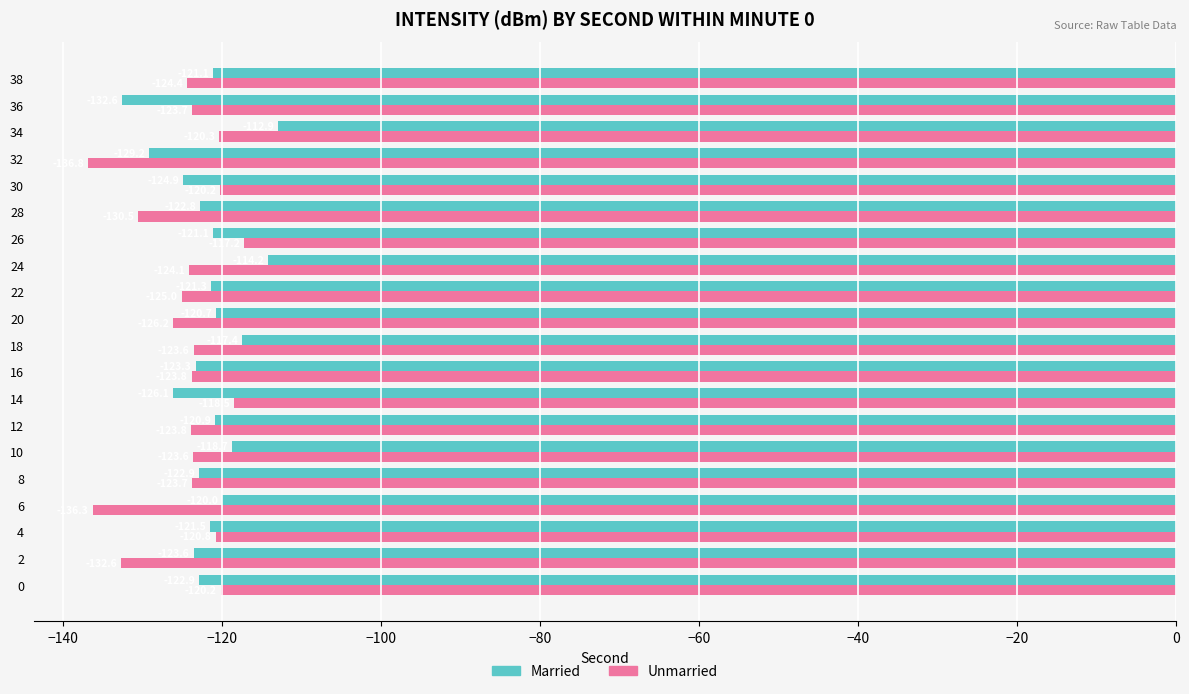

True or false: Unmarried has a value of -158.5 at 34.

False